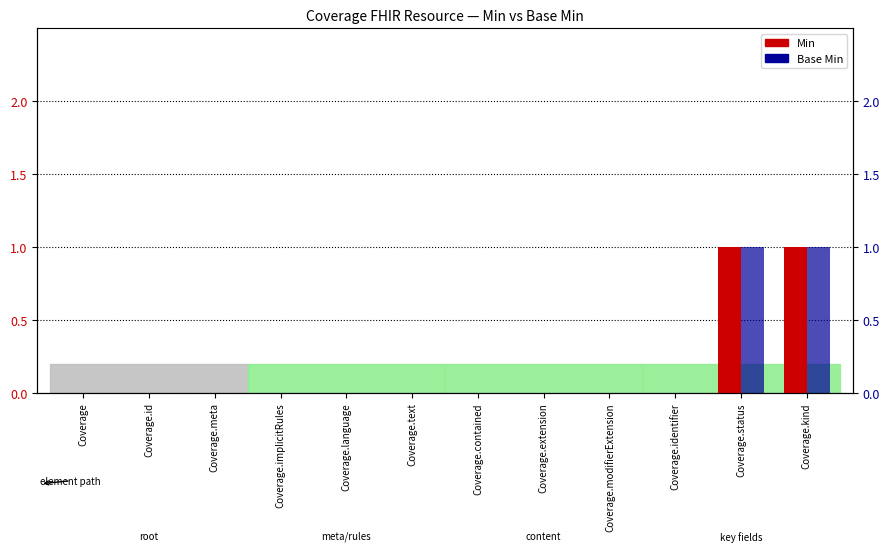

What is the total value across all series at Coverage.status?

2